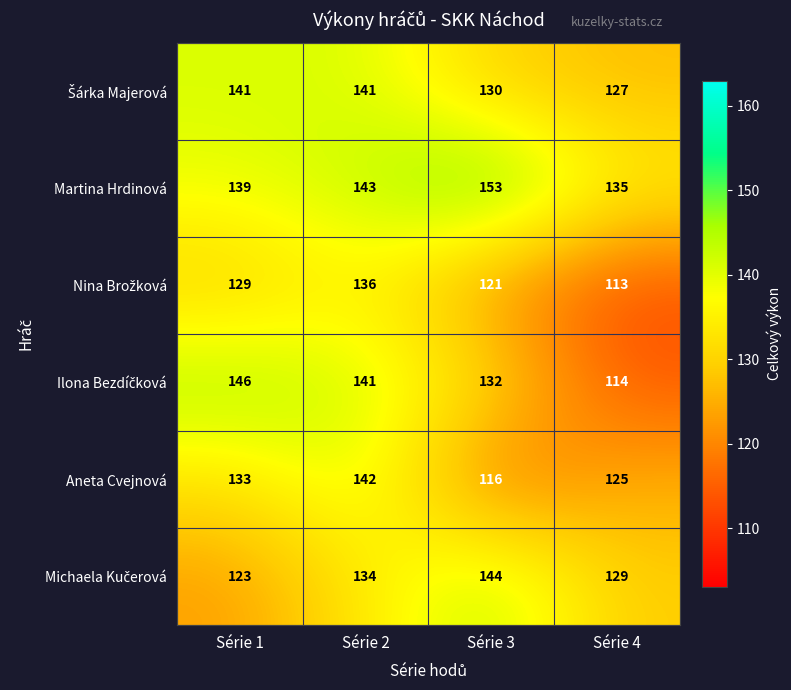

Which series has the largest total across all categories?

Martina Hrdinová